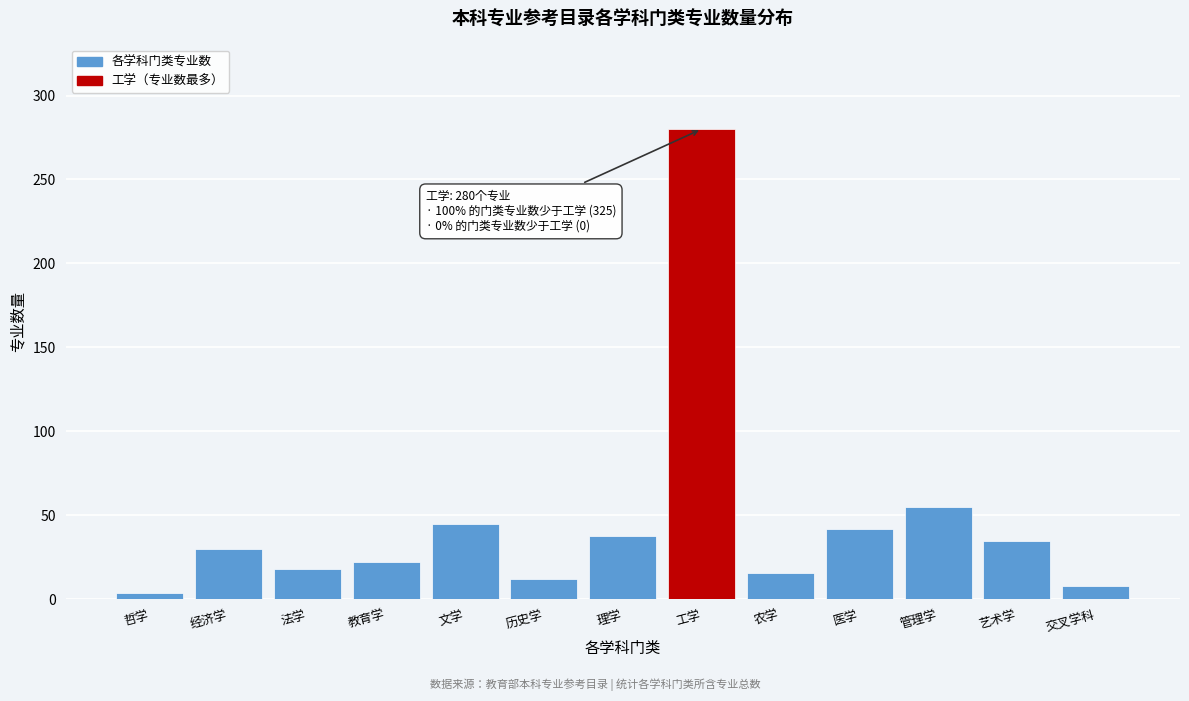

Reading left to right, extract all data points from this chart.

哲学=4	经济学=30	法学=18	教育学=22	文学=45	历史学=12	理学=38	工学=280	农学=16	医学=42	管理学=55	艺术学=35	交叉学科=8